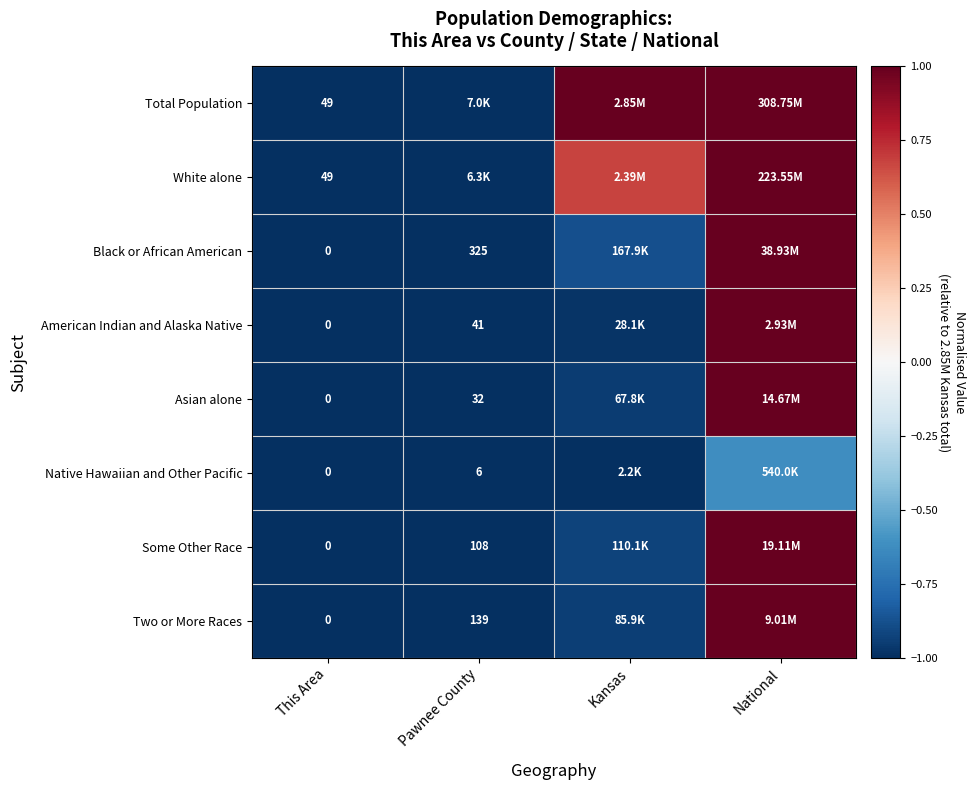

Where is Native Hawaiian and Other Pacific nearest to the value 0?

National